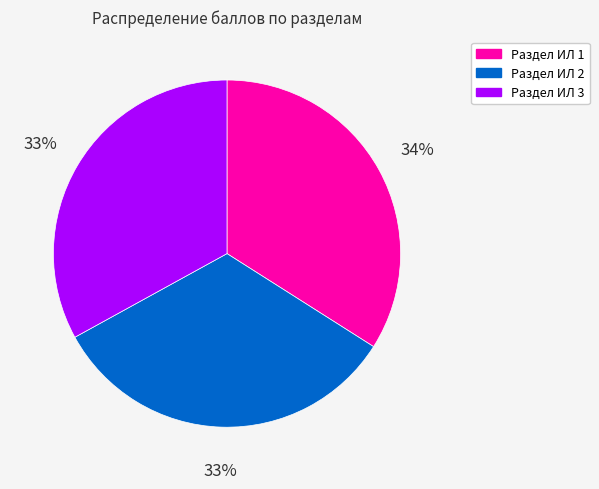

True or false: Раздел ИЛ 2 accounts for 33% of the total.

True